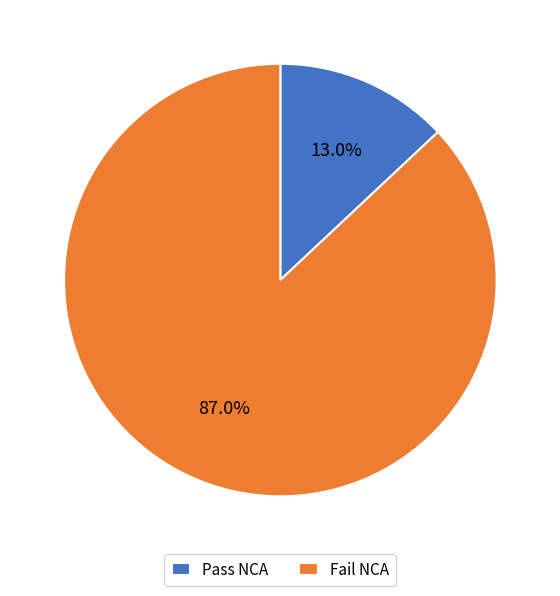

Is the sum of Pass NCA and Fail NCA greater than half?

Yes